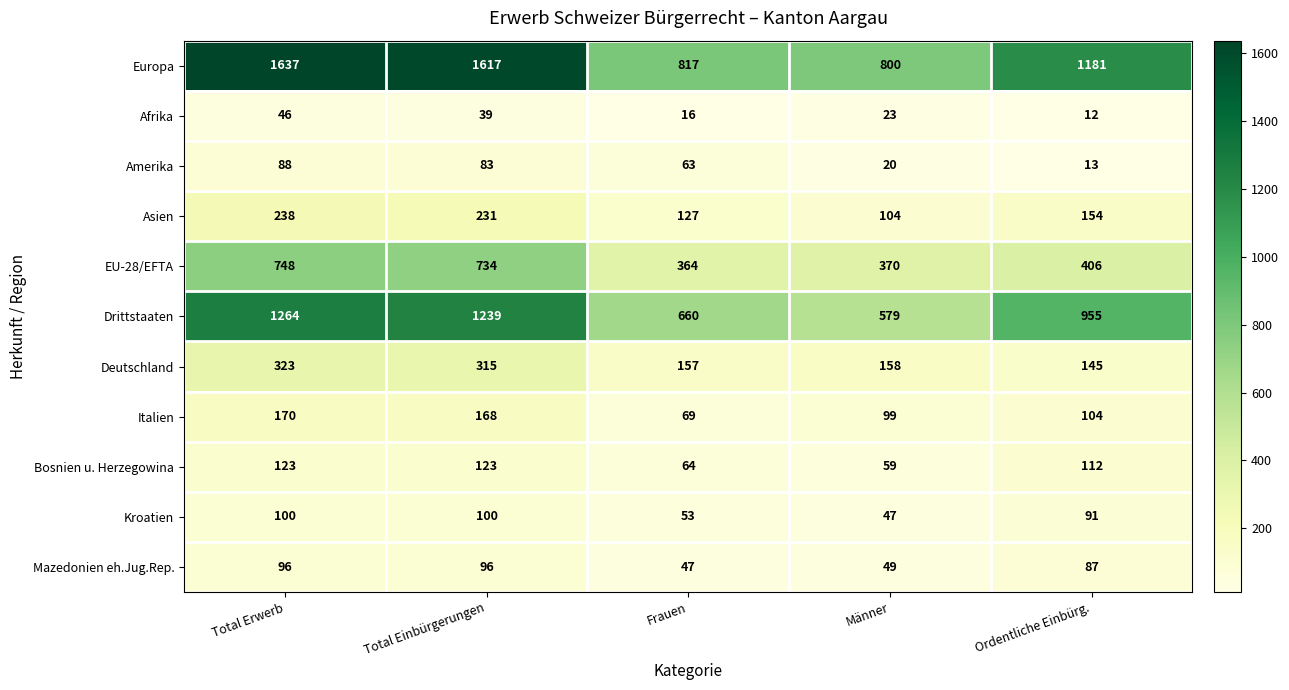

Rank the series by their maximum value, from lowest to highest.

Afrika, Amerika, Mazedonien eh.Jug.Rep., Kroatien, Bosnien u. Herzegowina, Italien, Asien, Deutschland, EU-28/EFTA, Drittstaaten, Europa